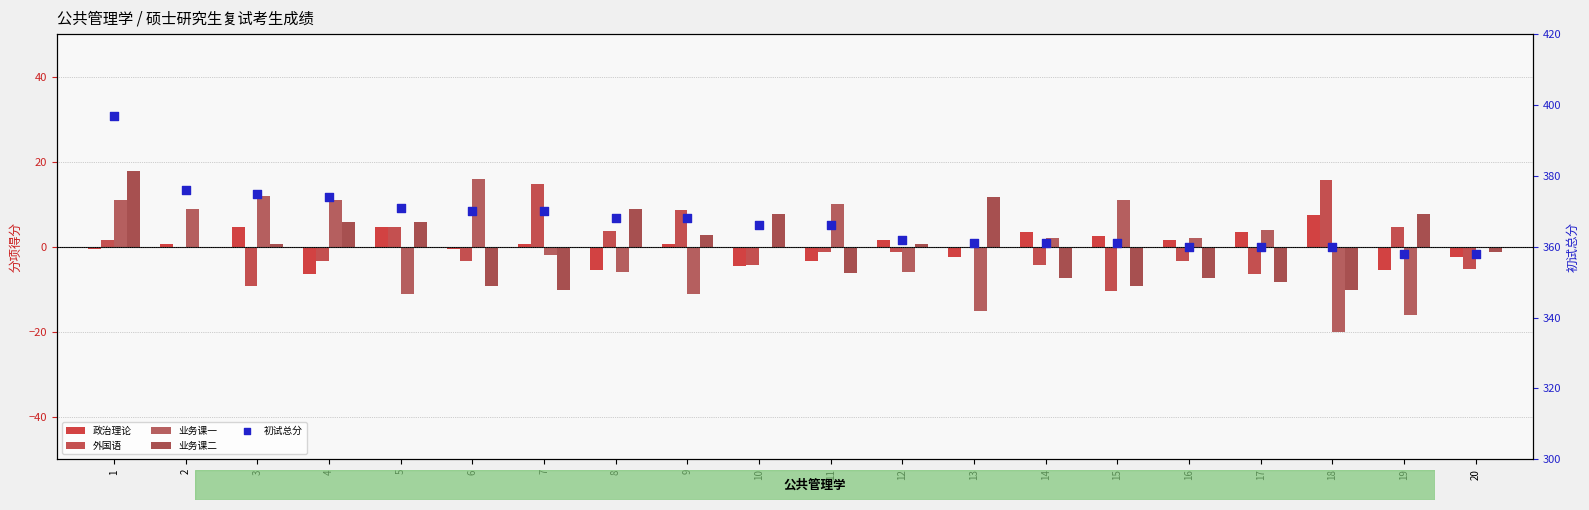

At how many categories does at least one series exceed 137?

20